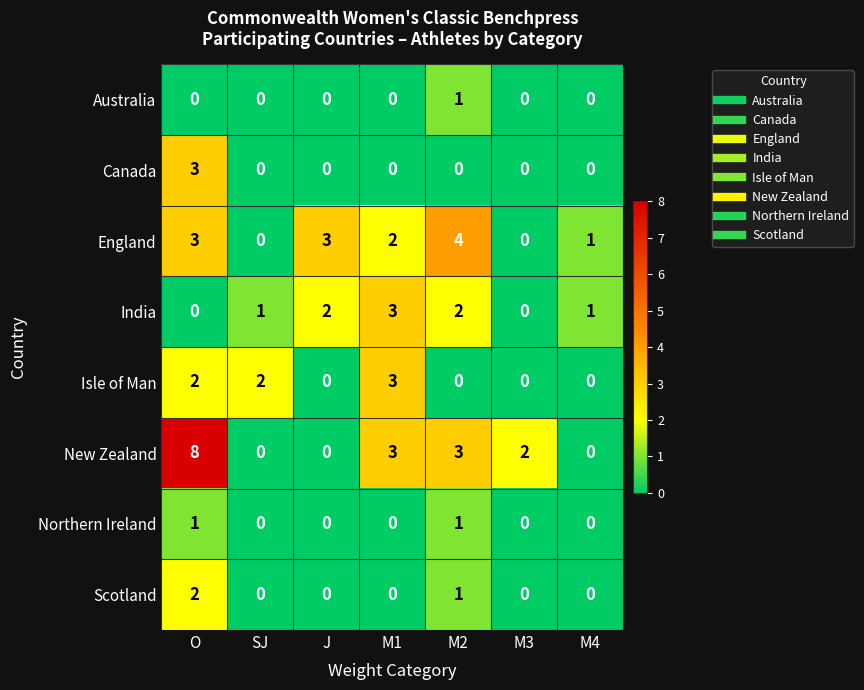

Where does the England series first go above 2?

O